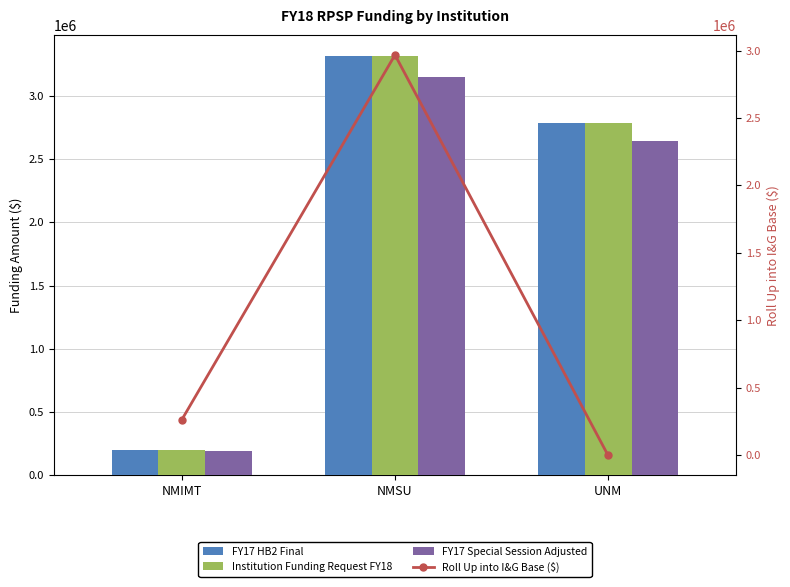

At how many categories does at least one series exceed 806308?

2